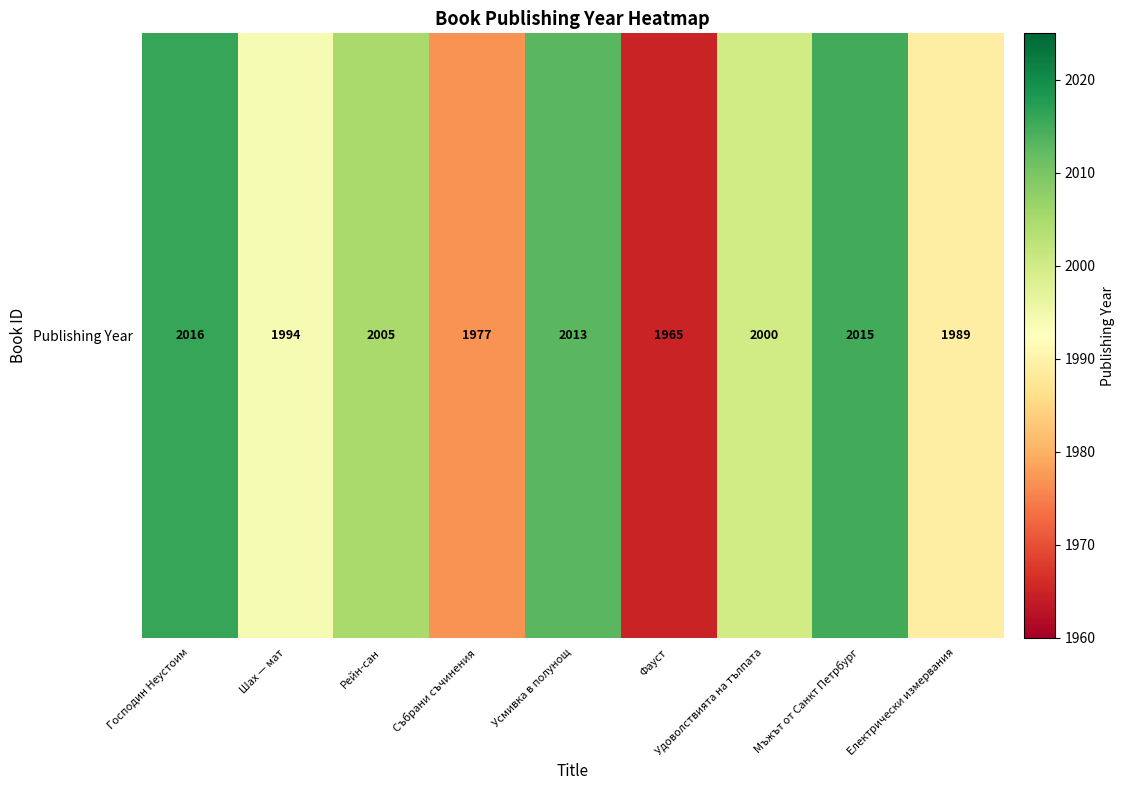

What is the change in value from Мъжът от Санкт Петрбург to Електрически измервания?

-26